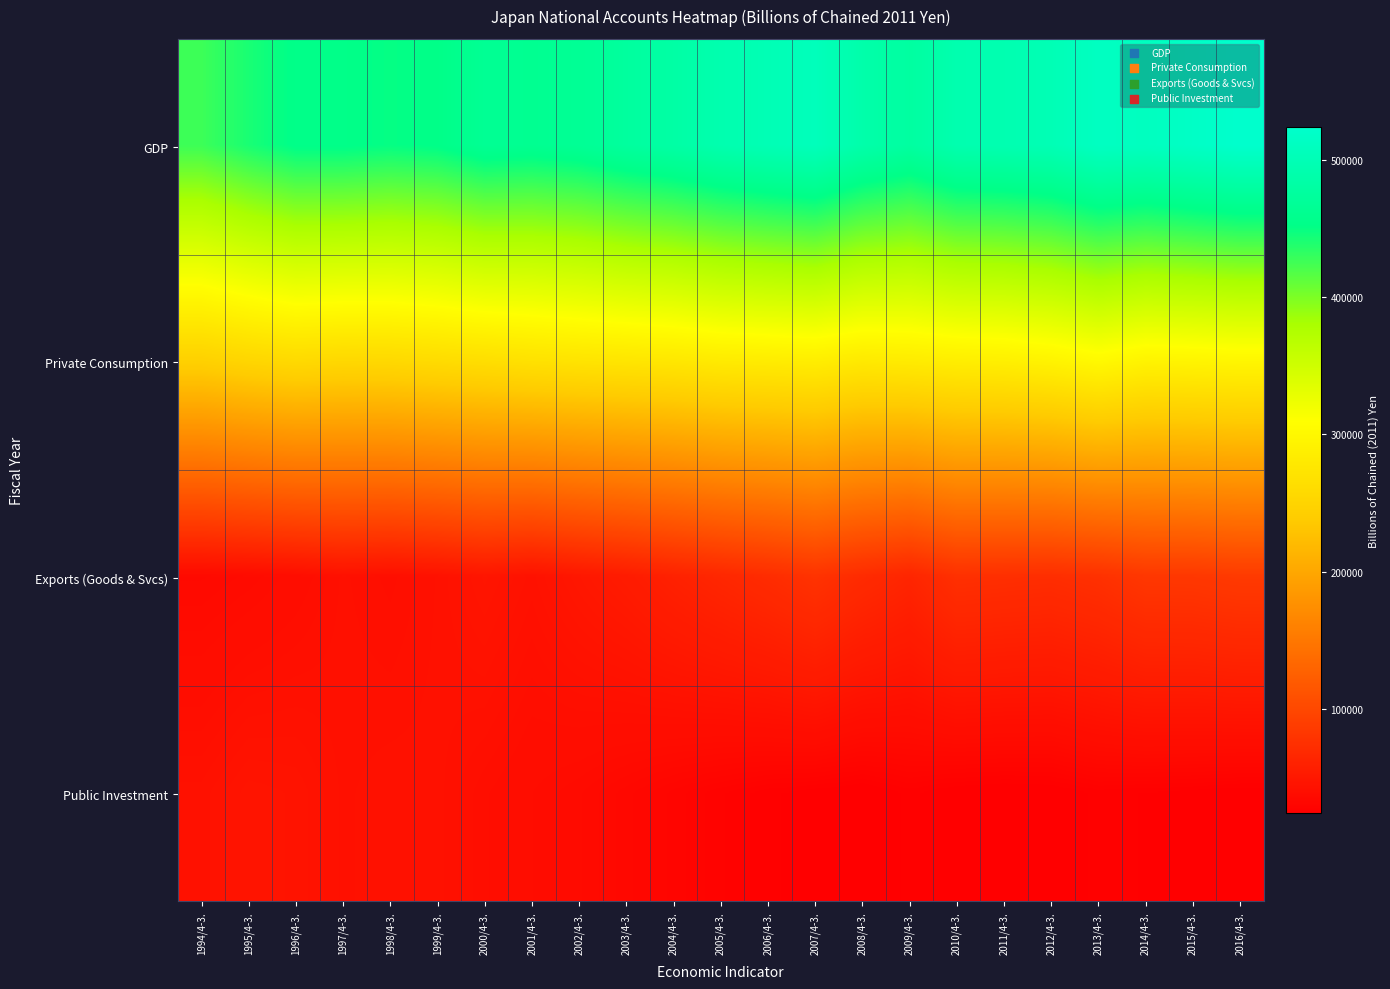

Reading right to left, what are all the values shown in this chart?

GDP: 2016/4-3.=523473.8	2015/4-3.=516785.9	2014/4-3.=510302.3	2013/4-3.=512651.5	2012/4-3.=499633.8	2011/4-3.=495053.6	2010/4-3.=492832.7	2009/4-3.=477511.4	2008/4-3.=488033.8	2007/4-3.=505506.8	2006/4-3.=499646.3	2005/4-3.=492687.7	2004/4-3.=482632.3	2003/4-3.=475360.2	2002/4-3.=465681.6	2001/4-3.=461475.8	2000/4-3.=464337.1	1999/4-3.=452935.9	1998/4-3.=449877.1	1997/4-3.=453586.4	1996/4-3.=453504.8	1995/4-3.=441404.0	1994/4-3.=426575.4
Private Consumption: 2016/4-3.=297363.9	2015/4-3.=295368.0	2014/4-3.=293702.2	2013/4-3.=301682.5	2012/4-3.=293729.3	2011/4-3.=288546.5	2010/4-3.=286393.7	2009/4-3.=282715.2	2008/4-3.=280045.3	2007/4-3.=285925.0	2006/4-3.=283636.4	2005/4-3.=281592.2	2004/4-3.=276715.2	2003/4-3.=274253.8	2002/4-3.=271800.1	2001/4-3.=268646.9	2000/4-3.=264135.5	1999/4-3.=260493.2	1998/4-3.=256743.5	1997/4-3.=255521.7	1996/4-3.=258016.4	1995/4-3.=252396.7	1994/4-3.=245411.3
Exports (Goods & Svcs): 2016/4-3.=85421.3	2015/4-3.=82773.2	2014/4-3.=82200.1	2013/4-3.=75581.9	2012/4-3.=72387.6	2011/4-3.=73571.2	2010/4-3.=74749.1	2009/4-3.=63394.0	2008/4-3.=69656.4	2007/4-3.=77607.2	2006/4-3.=70896.2	2005/4-3.=65228.8	2004/4-3.=59578.1	2003/4-3.=53334.0	2002/4-3.=48532.8	2001/4-3.=43300.2	2000/4-3.=46914.1	1999/4-3.=42841.0	1998/4-3.=40405.5	1997/4-3.=41992.1	1996/4-3.=38556.4	1995/4-3.=36215.3	1994/4-3.=34762.1
Public Investment: 2016/4-3.=24745.0	2015/4-3.=25565.5	2014/4-3.=26056.7	2013/4-3.=26605.4	2012/4-3.=24503.2	2011/4-3.=24199.2	2010/4-3.=24674.6	2009/4-3.=26557.5	2008/4-3.=24283.0	2007/4-3.=25332.7	2006/4-3.=26452.4	2005/4-3.=28261.7	2004/4-3.=30660.9	2003/4-3.=33387.2	2002/4-3.=36055.0	2001/4-3.=37872.8	2000/4-3.=40017.9	1999/4-3.=43152.5	1998/4-3.=43421.6	1997/4-3.=42477.0	1996/4-3.=45479.0	1995/4-3.=46217.6	1994/4-3.=43137.2